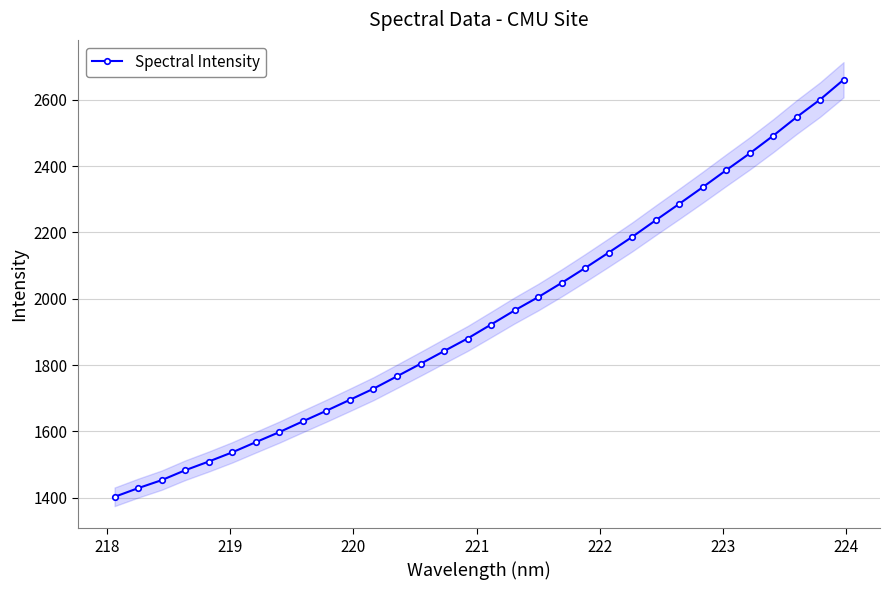

What is the value of the Spectral Intensity point at the 18th from the left?

1964.8